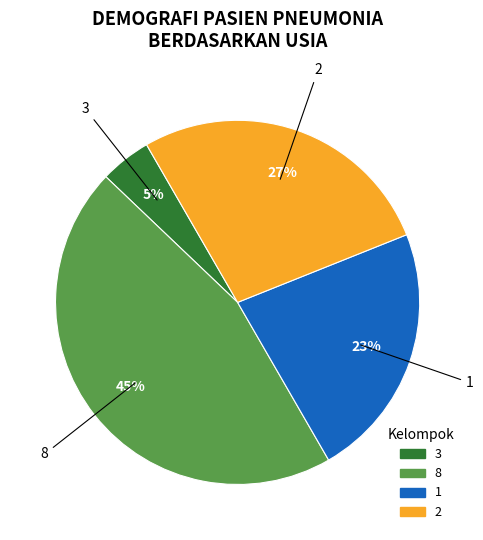

True or false: 2 accounts for 27% of the total.

True